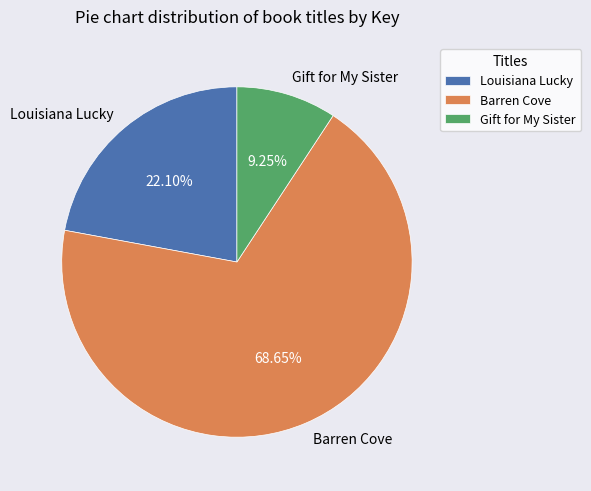

Does Gift for My Sister account for over 50% of the chart?

No